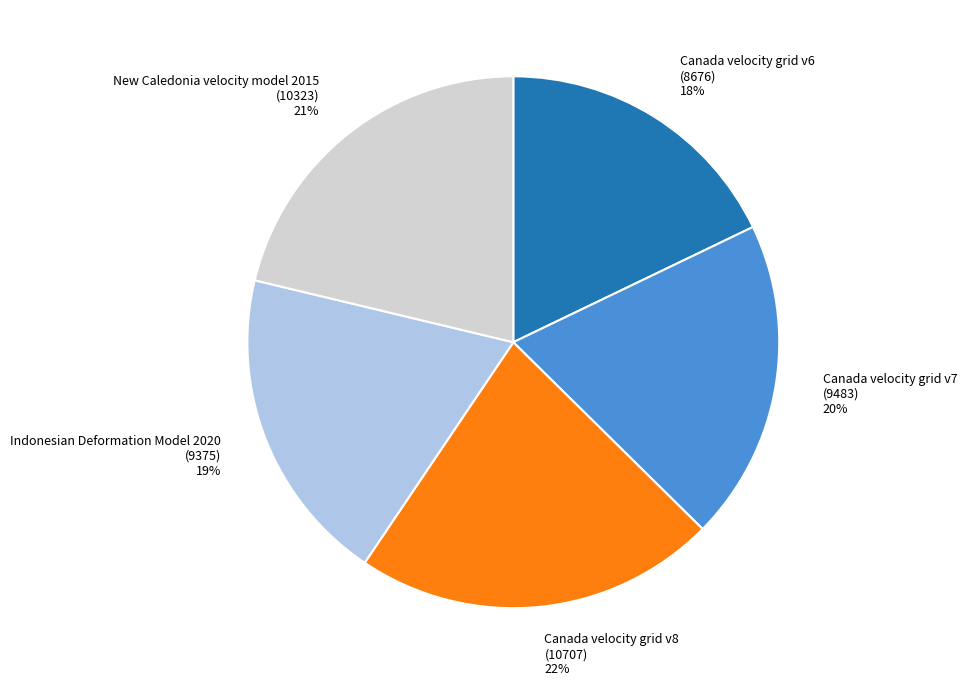

What is the ratio of the value at Canada velocity grid v6 (8676) 18% to the value at Indonesian Deformation Model 2020 (9375) 19%?

0.9